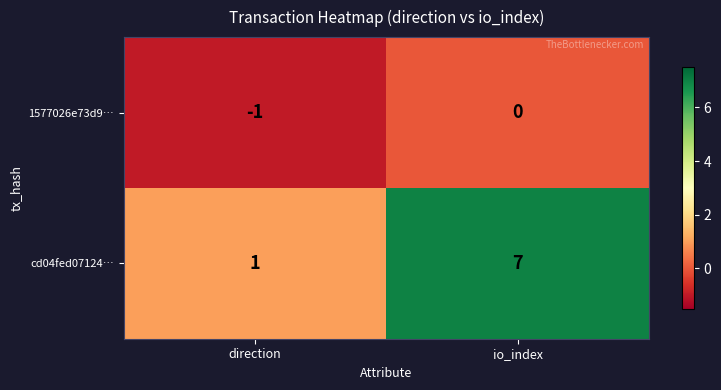

Which series changed the most between direction and io_index?

cd04fed07124…